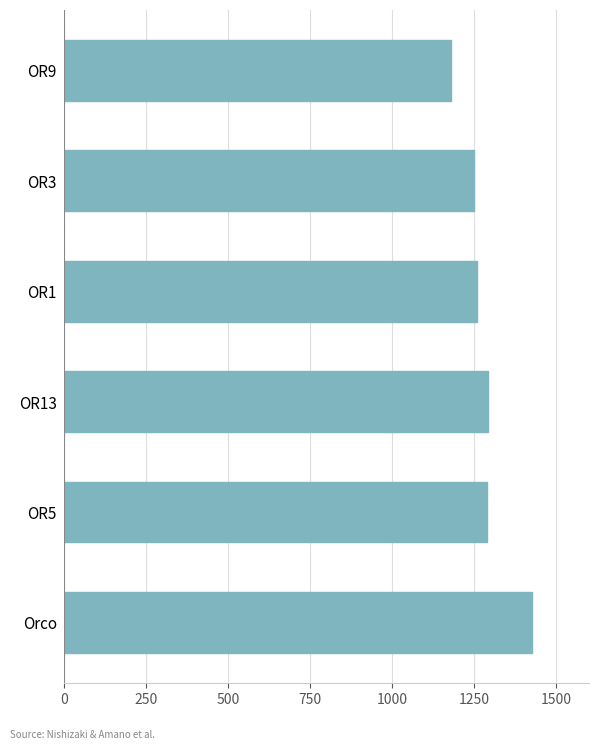

What value does the data have at OR1, to the nearest 10?

1260